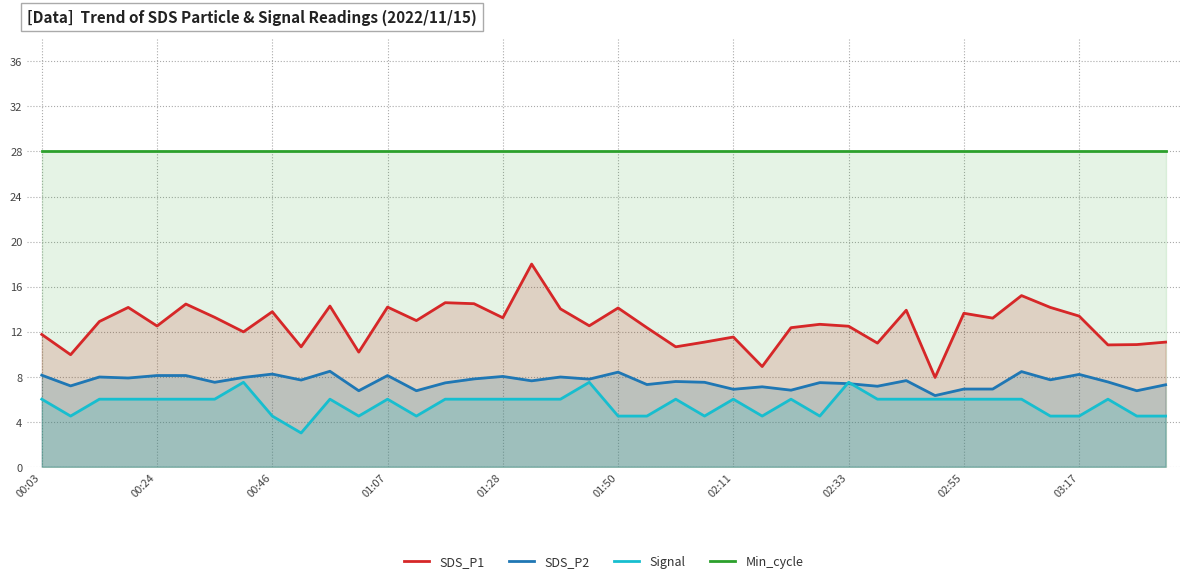

True or false: SDS_P2 and SDS_P1 cross at least once.

False